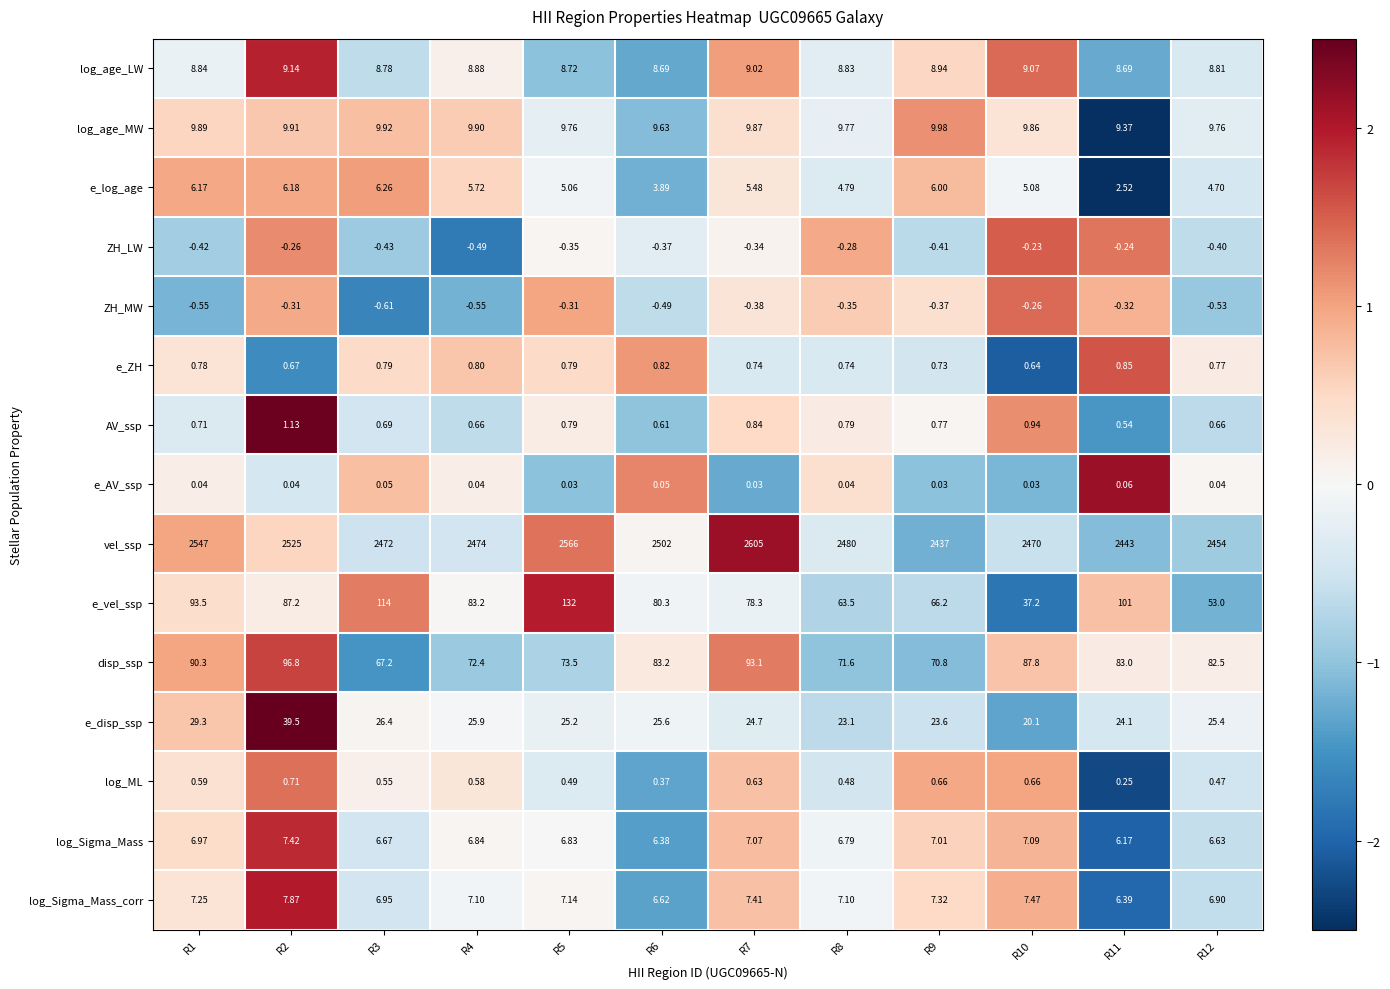

Rank the series by their maximum value, from lowest to highest.

ZH_MW, ZH_LW, e_AV_ssp, log_ML, e_ZH, AV_ssp, e_log_age, log_Sigma_Mass, log_Sigma_Mass_corr, log_age_LW, log_age_MW, e_disp_ssp, disp_ssp, e_vel_ssp, vel_ssp